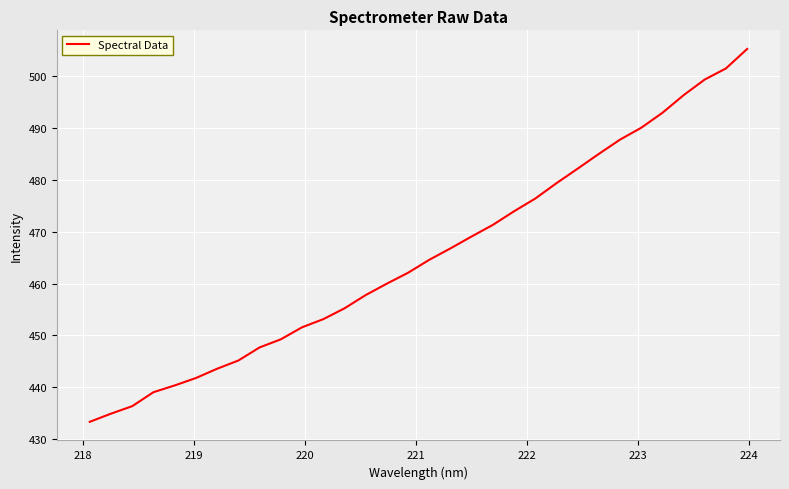

What is the difference between the maximum and minimum values?

72.0